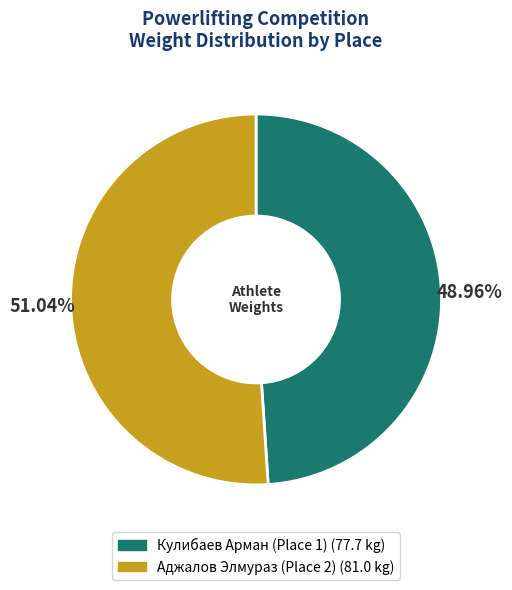

Which has a higher value, Кулибаев Арман (Place 1) (77.7 kg) or Аджалов Элмураз (Place 2) (81.0 kg)?

Аджалов Элмураз (Place 2) (81.0 kg)